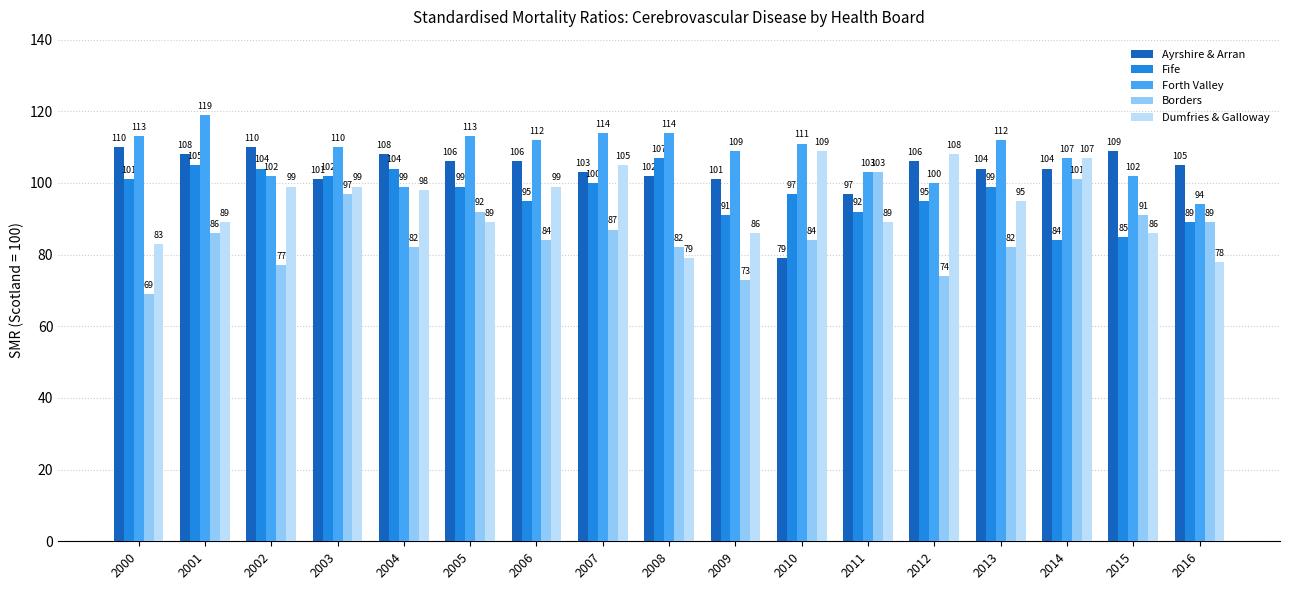

What is the highest value of the Borders series?

103